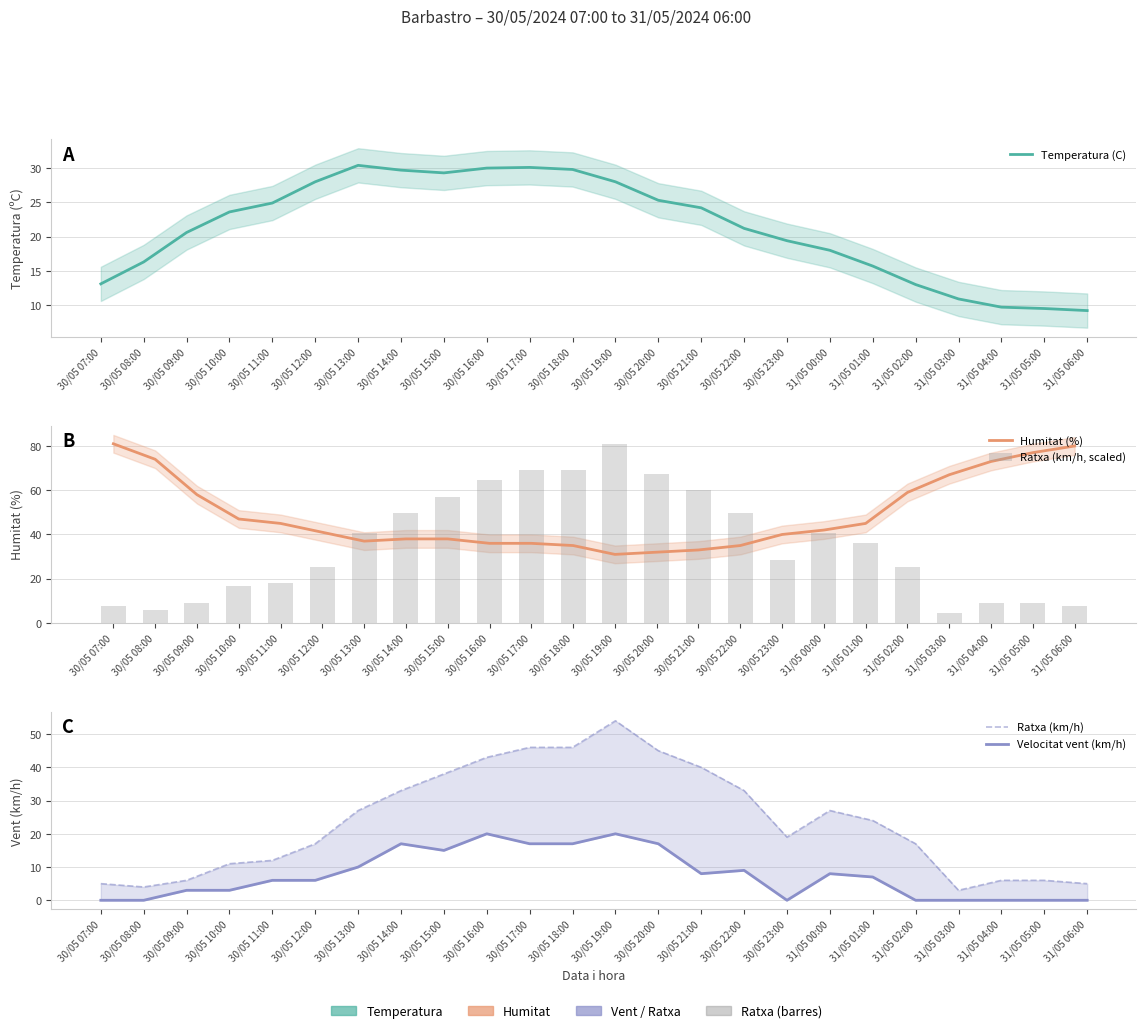

Is it true that Velocitat vent (km/h) equals 25.9 at 30/05 20:00?

False